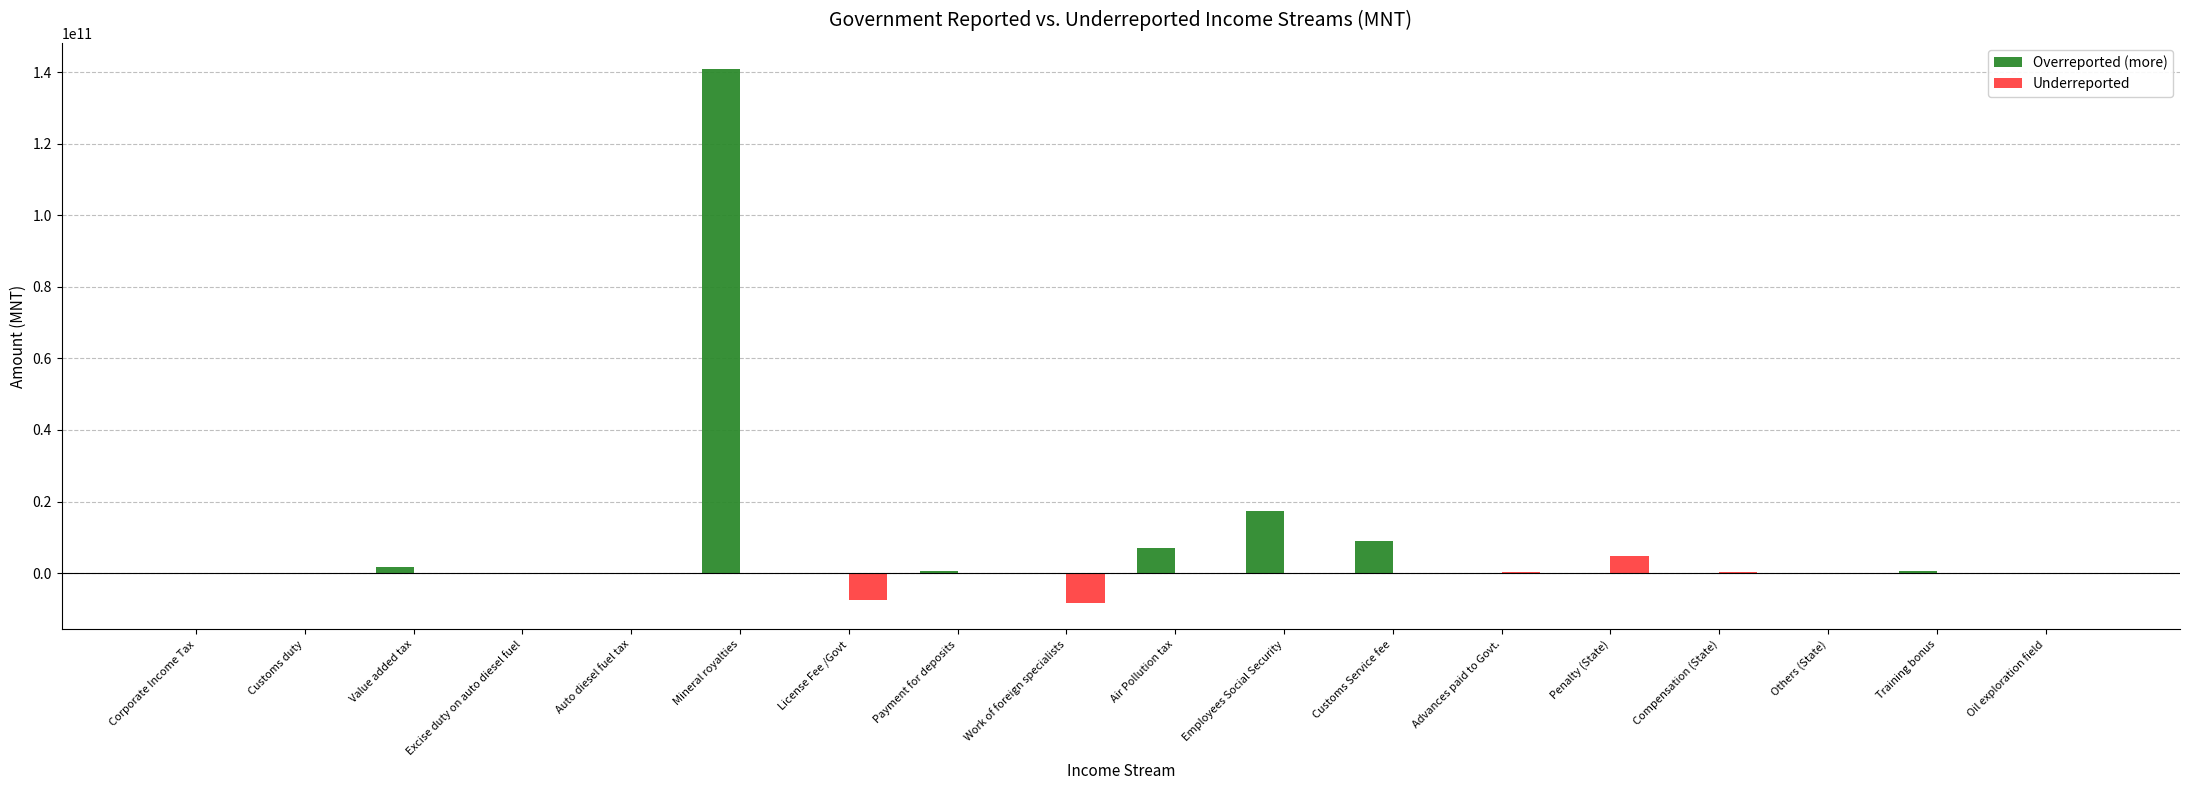

What is the average value of the Overreported (more) series?

9839864638